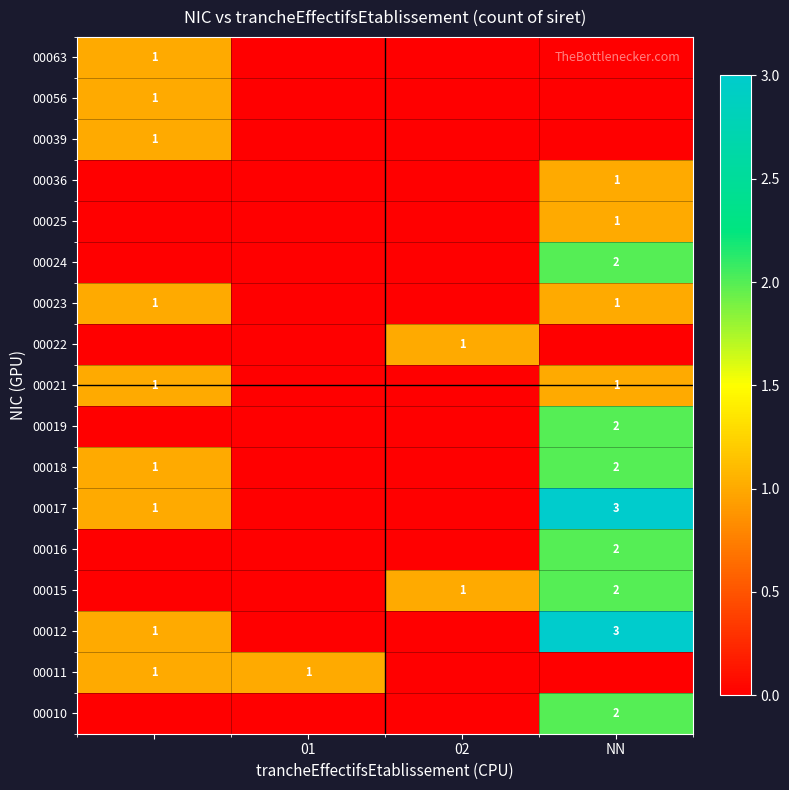

The 00011 series shows 1 at 01. True or false?

True